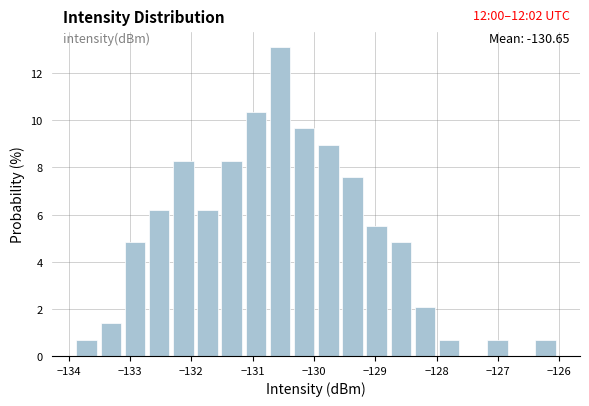

Read against the x-axis, roughly where is the centre of the tallest bar?

-130.6